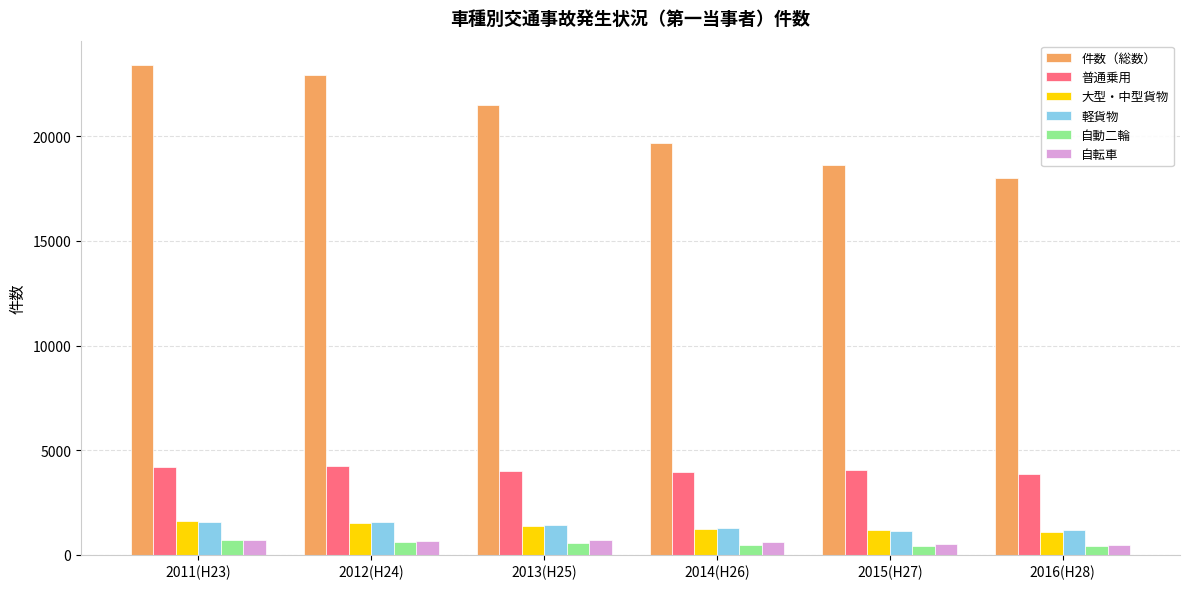

What position from the right is 2011(H23)?

6